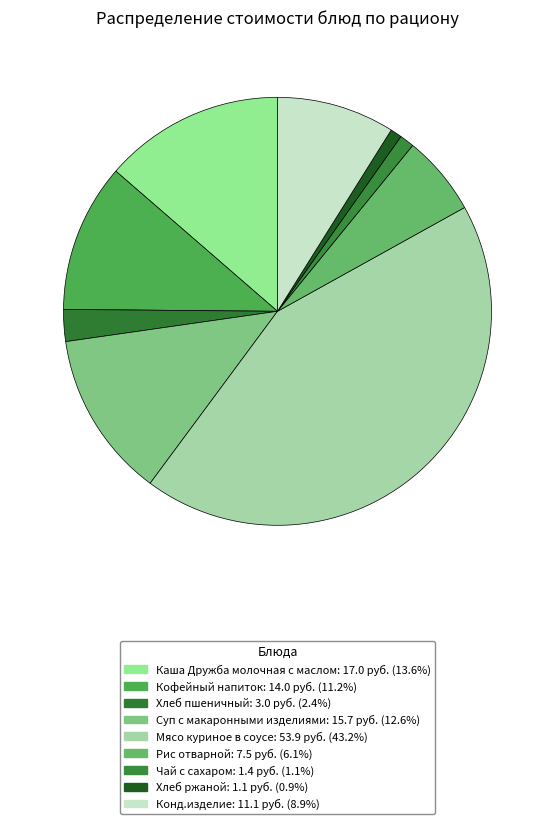

To the nearest percent, what is the difference between the Хлеб ржаной and Кофейный напиток slice percentages?

10%